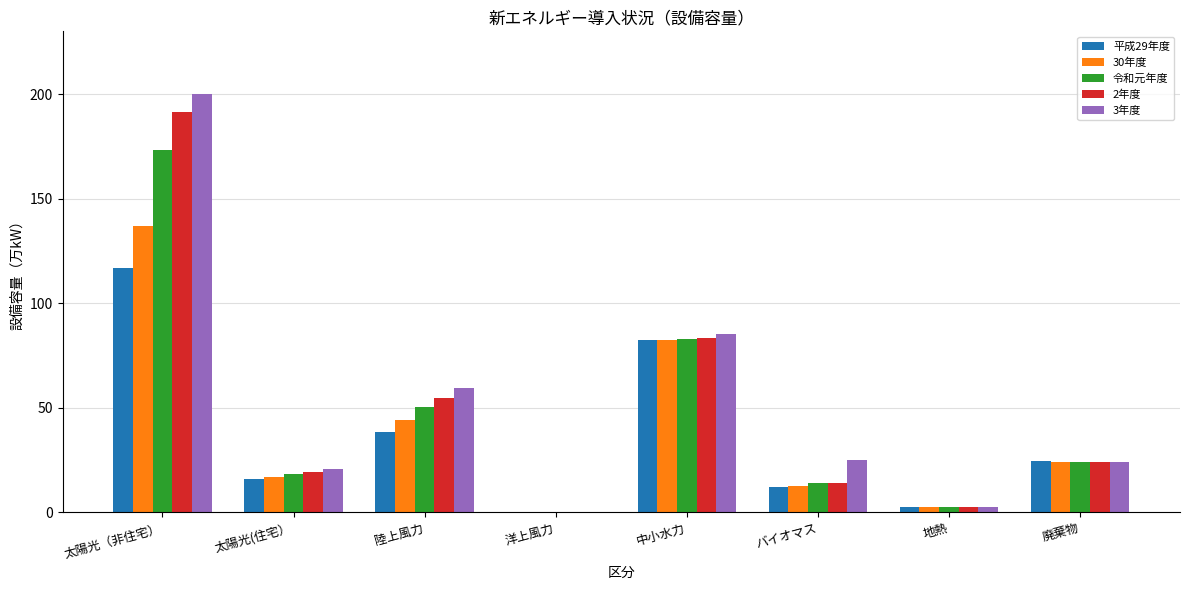

Where does the 30年度 series first go above 24?

太陽光（非住宅）